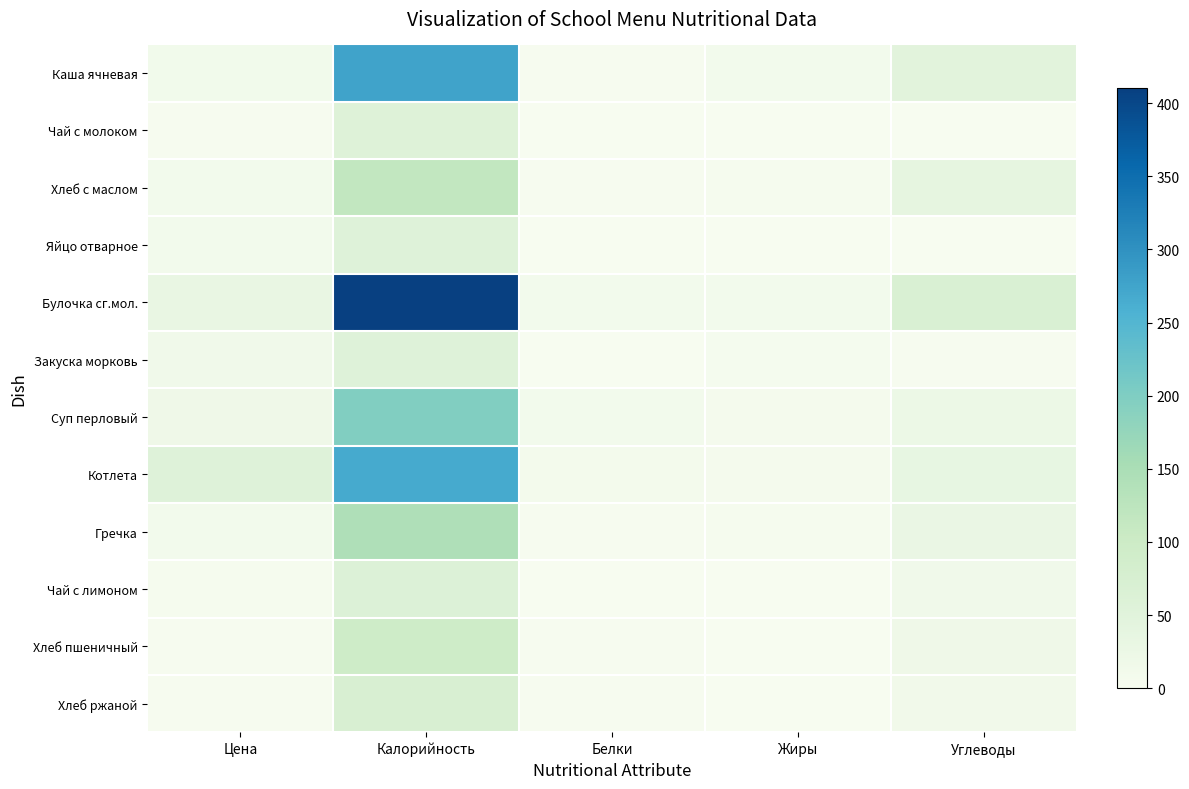

What is the total value across all series at Жиры?

50.7